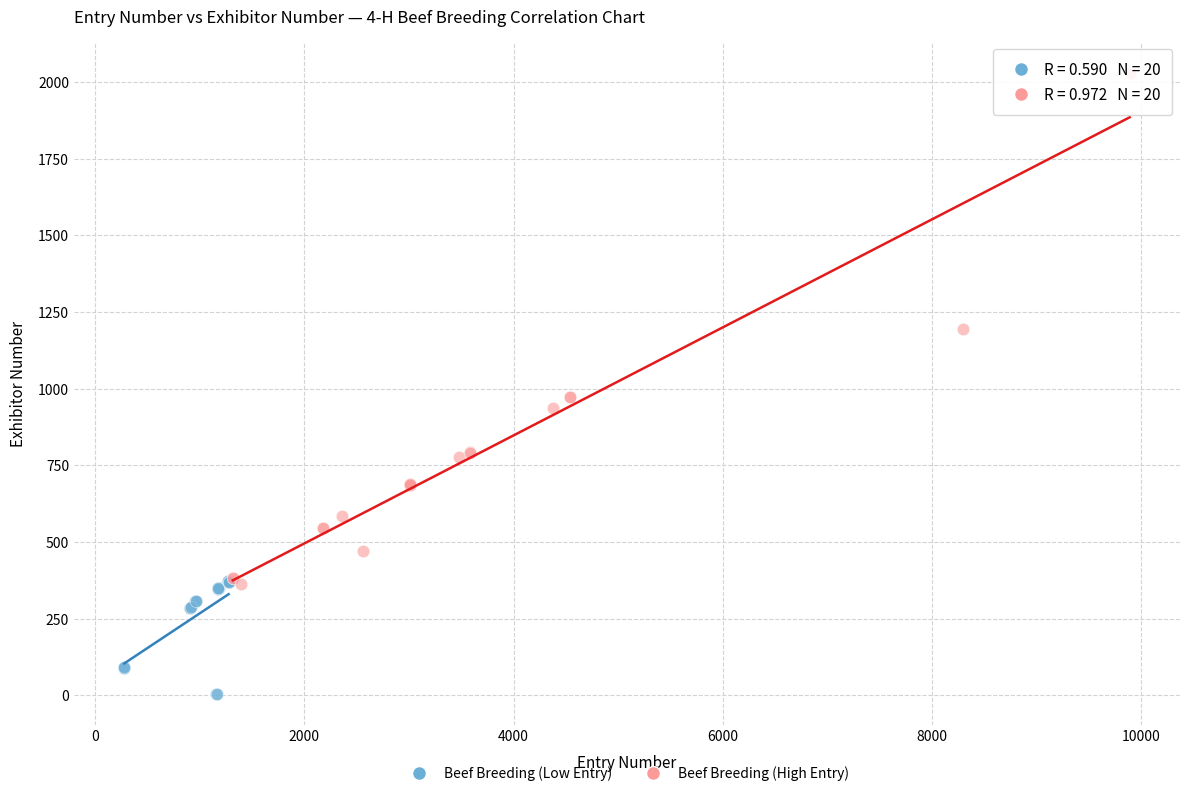

What are all the series names shown in the legend?

Beef Breeding (Low Entry), Beef Breeding (High Entry)